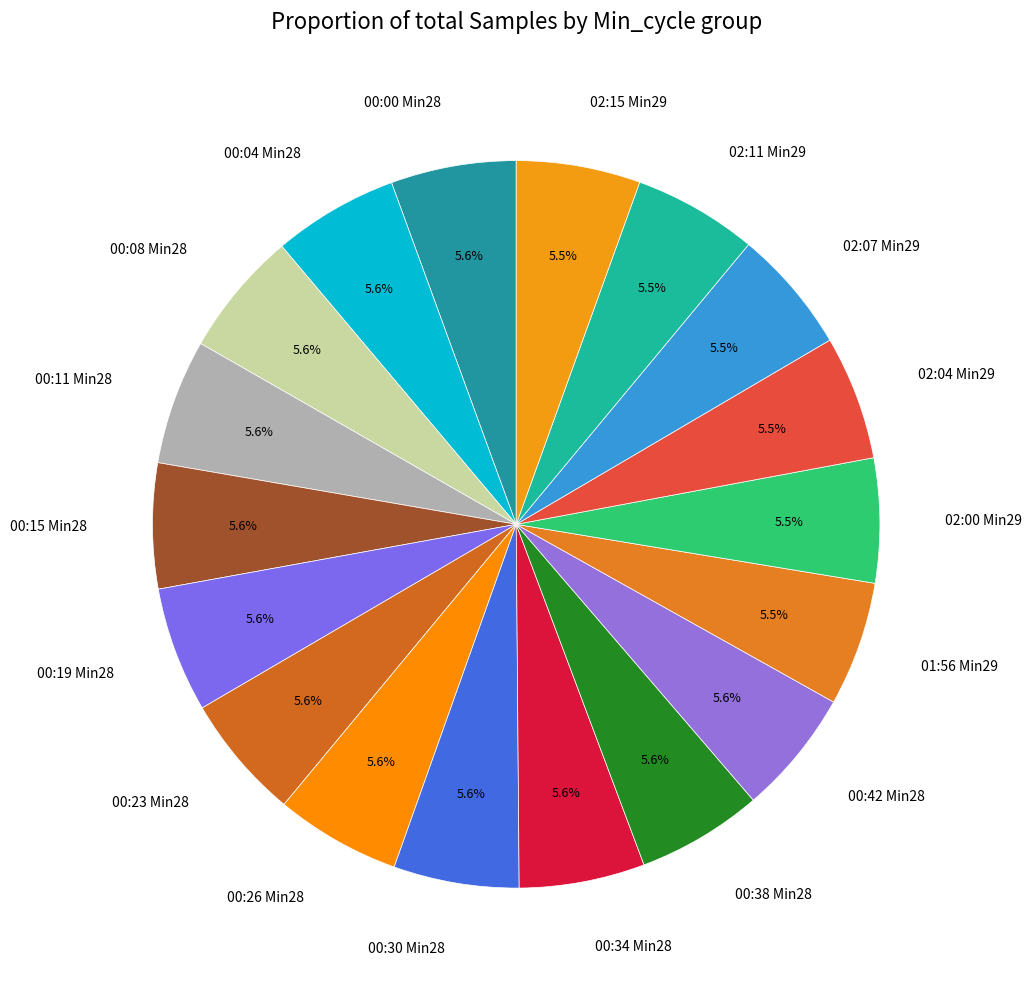

To the nearest percent, what is the average slice percentage?

6%